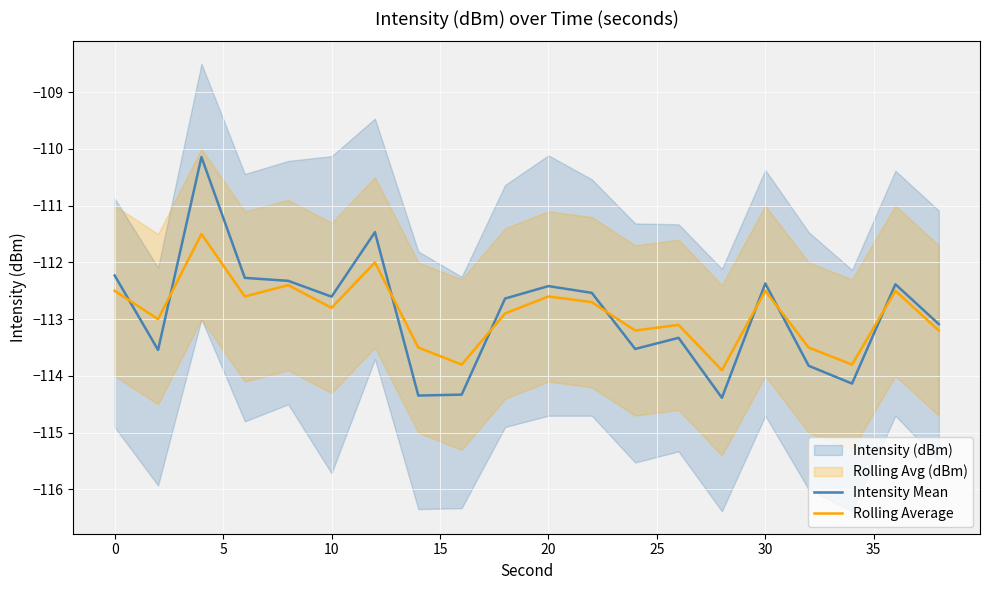

What is the highest value of the Intensity Mean series?

-110.1